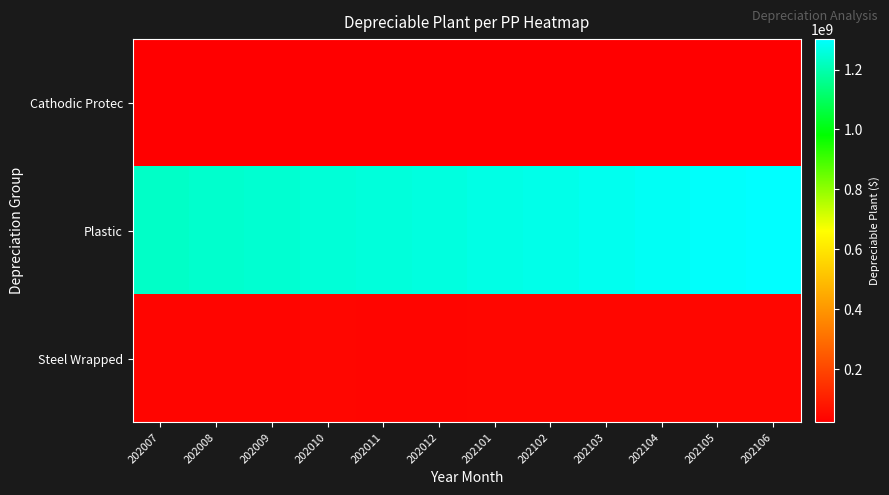

Which series has the largest total across all categories?

Plastic